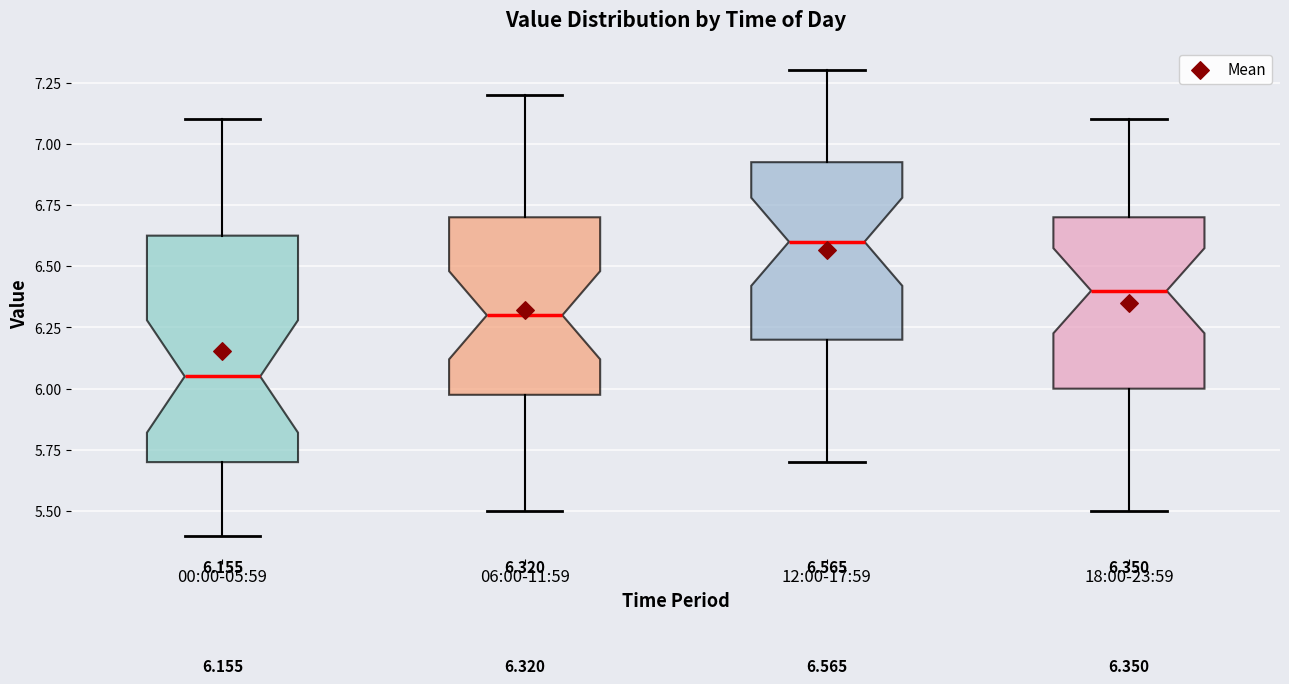

Which box has the lowest median line?

00:00-05:59